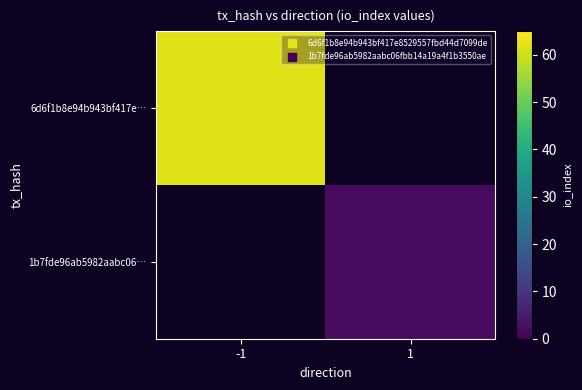

At which label is 6d6f1b8e94b943bf417e… closest to 62?

-1